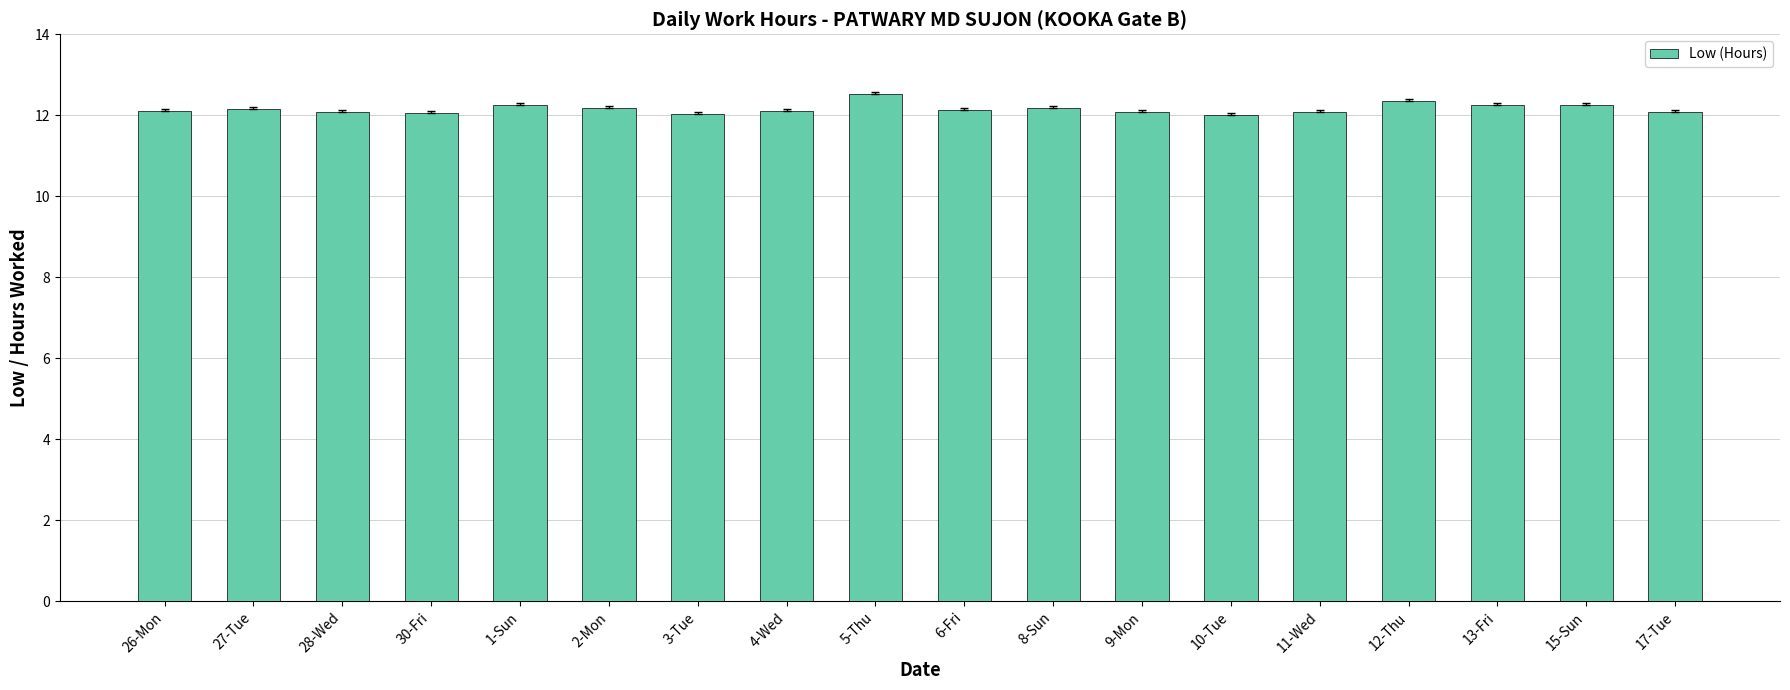

Which label corresponds to the largest value in the chart?

5-Thu